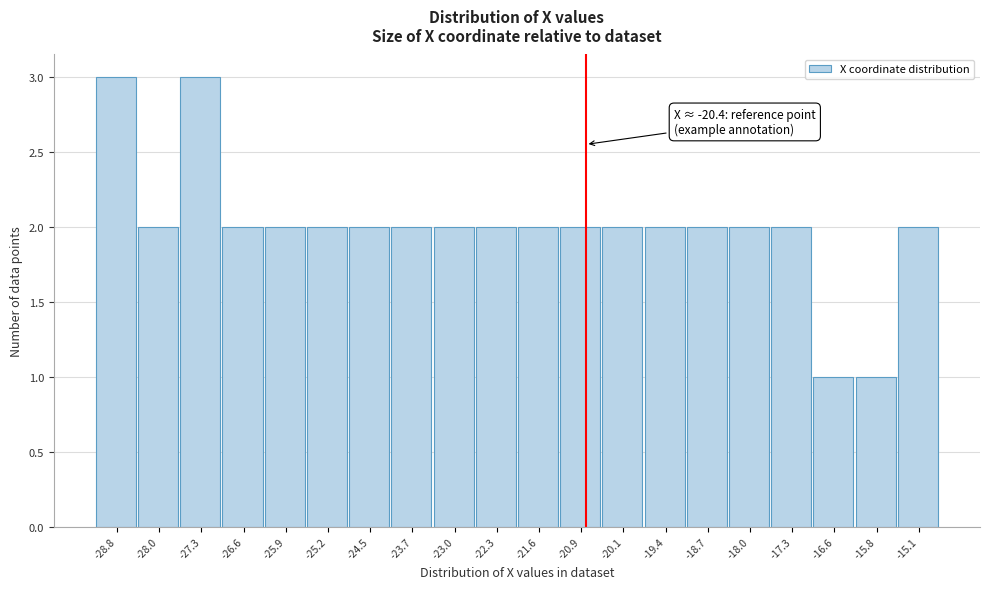

Reading left to right, extract all data points from this chart.

3	2	3	2	2	2	2	2	2	2	2	2	2	2	2	2	2	1	1	2